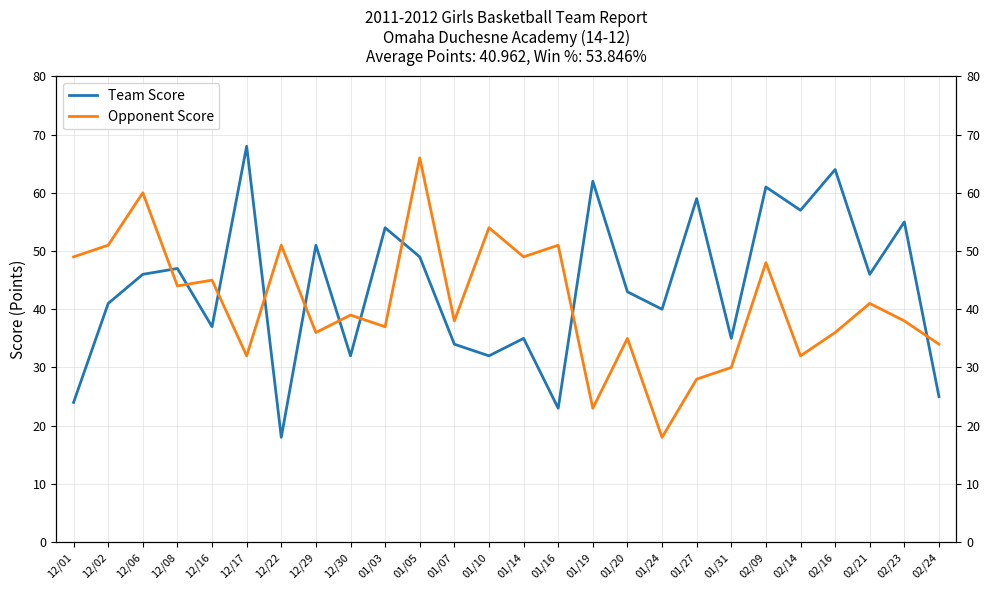

How many interior local valleys does the Team Score series have?

9